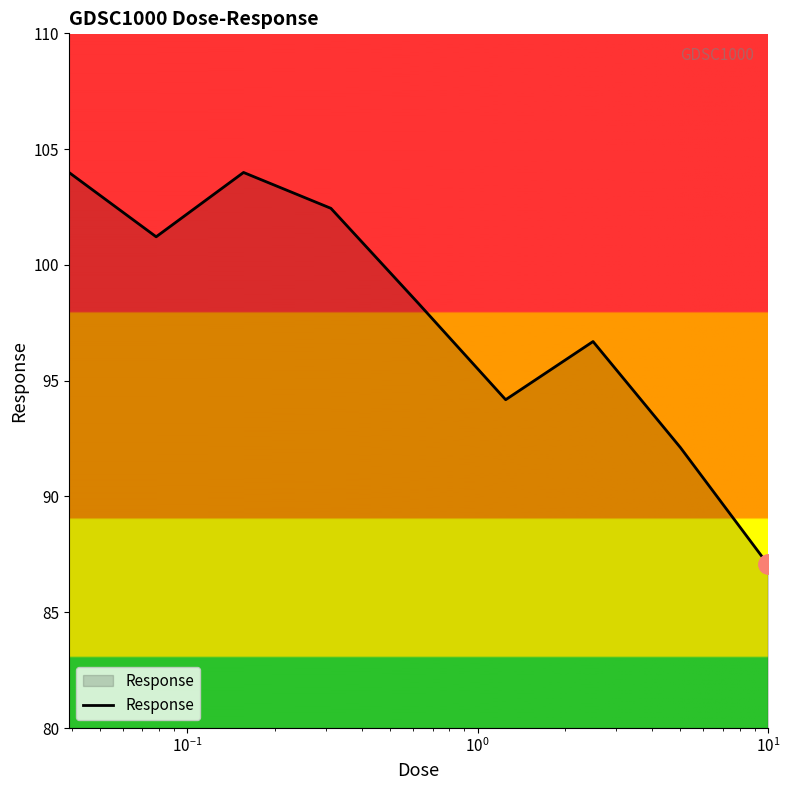

What is the maximum value shown in the chart?

104.0